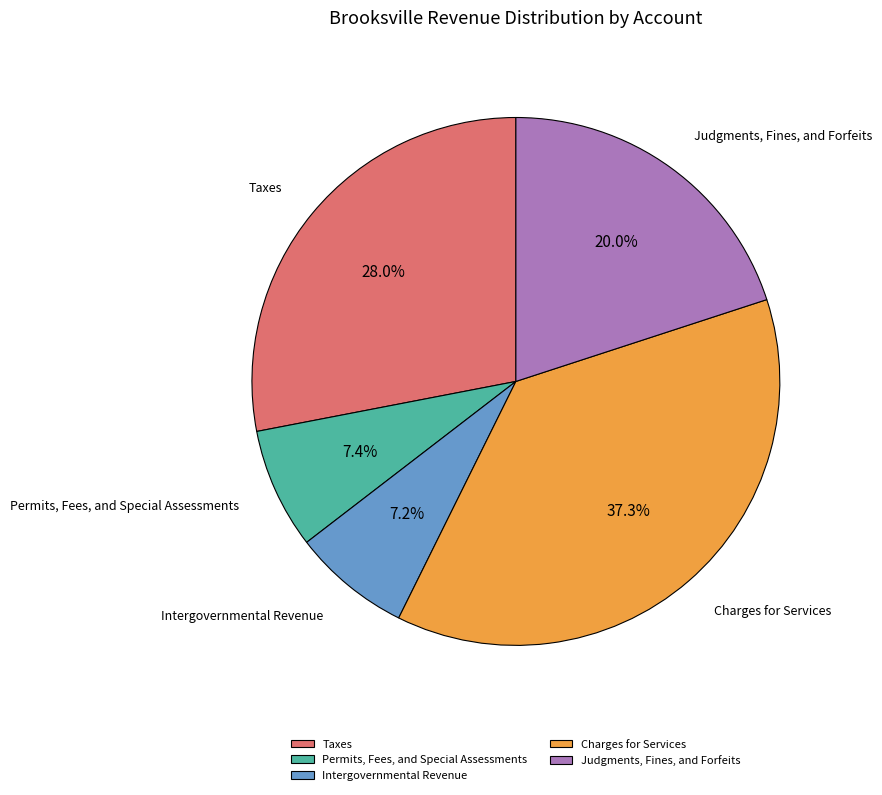

Does any single category account for the majority?

No